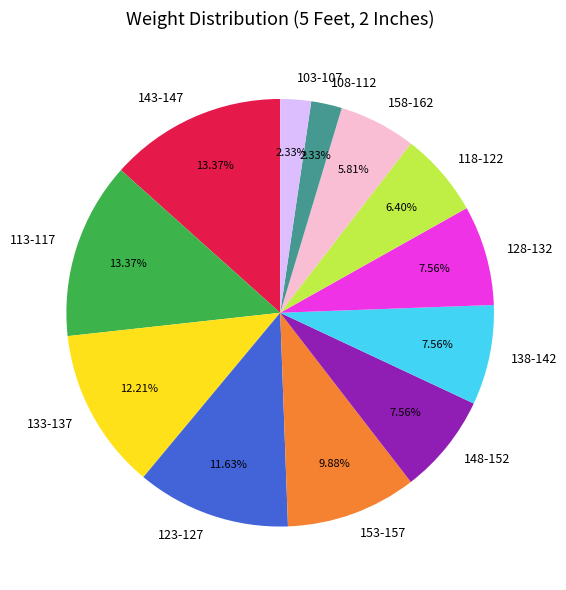

What is the ratio of the value at 118-122 to the value at 128-132?

0.8